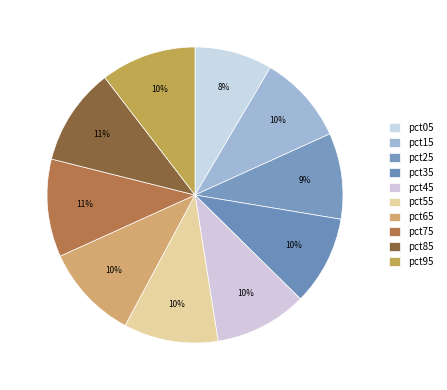

Is the sum of pct25 and pct45 greater than half?

No